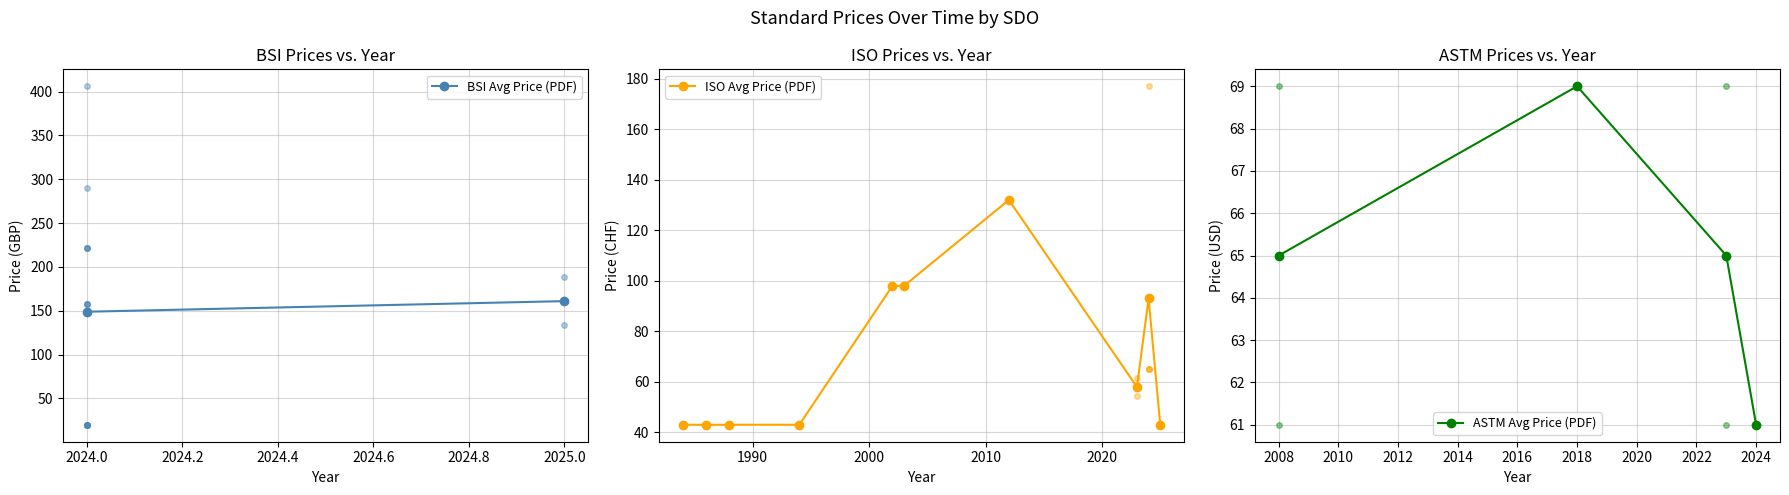

What is the value of the ISO Avg Price (PDF) point at the 3rd from the left?

43.0